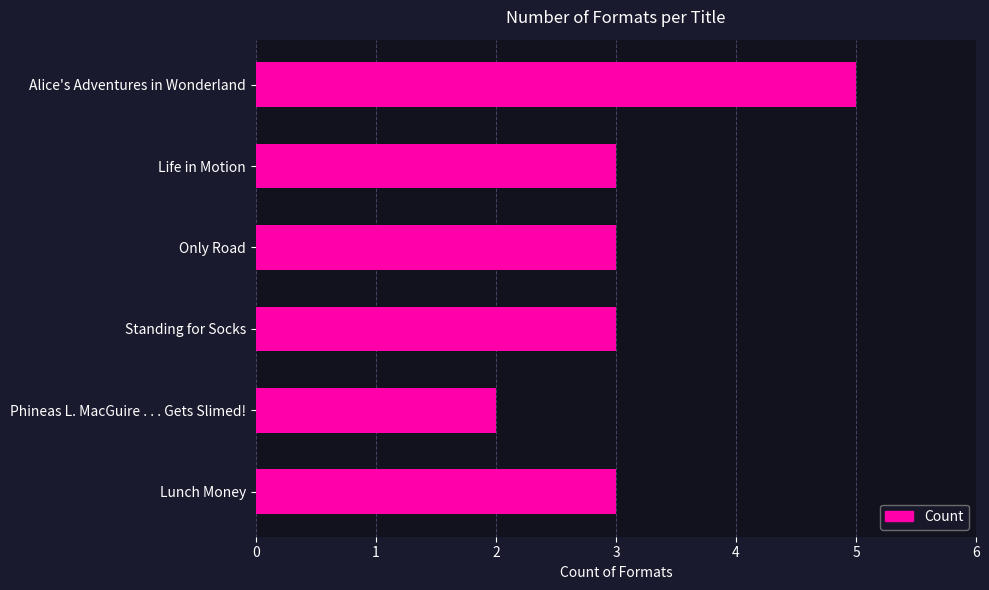

The chart shows a value of 2 at Alice's Adventures in Wonderland. True or false?

False